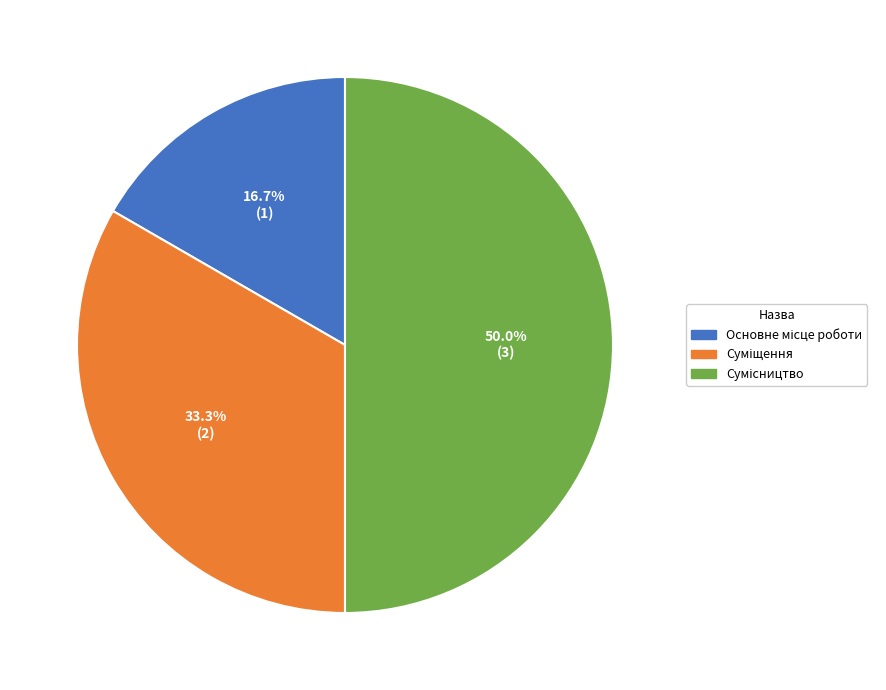

Which has a higher value, Суміщення or Основне місце роботи?

Суміщення